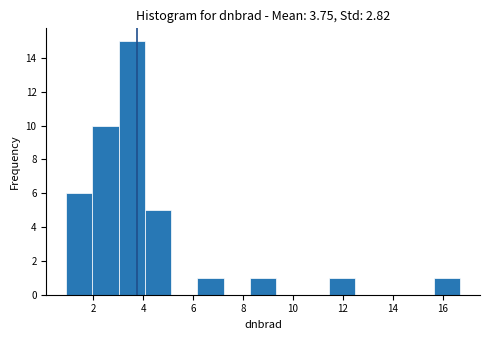

Reading left to right, transcribe this chart: for each bar, give the range it covers on the x-axis and its height. Neither the bar edges nor the heights are printed on the chart, so give them approximately, as read against the axes.

1.0 to 2.0: 6
2.0 to 3.0: 10
3.0 to 4.0: 15
4.0 to 5.2: 5
5.2 to 6.2: 0
6.2 to 7.2: 1
7.2 to 8.2: 0
8.2 to 9.4: 1
9.4 to 10.4: 0
10.4 to 11.4: 0
11.4 to 12.4: 1
12.4 to 13.6: 0
13.6 to 14.6: 0
14.6 to 15.6: 0
15.6 to 16.8: 1